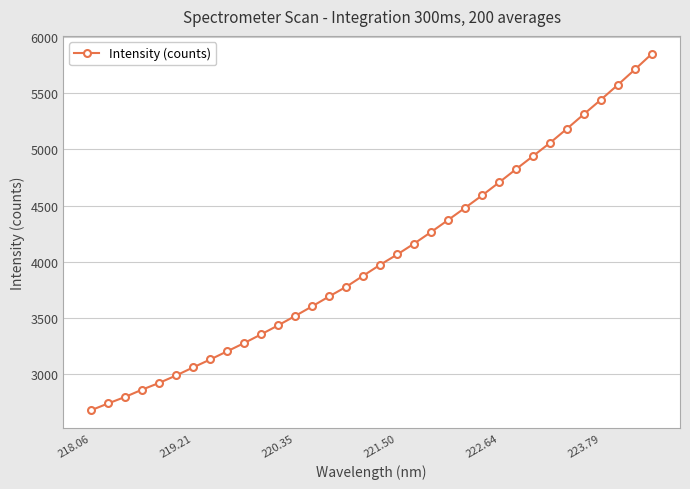

How many data points are above 3974?

17